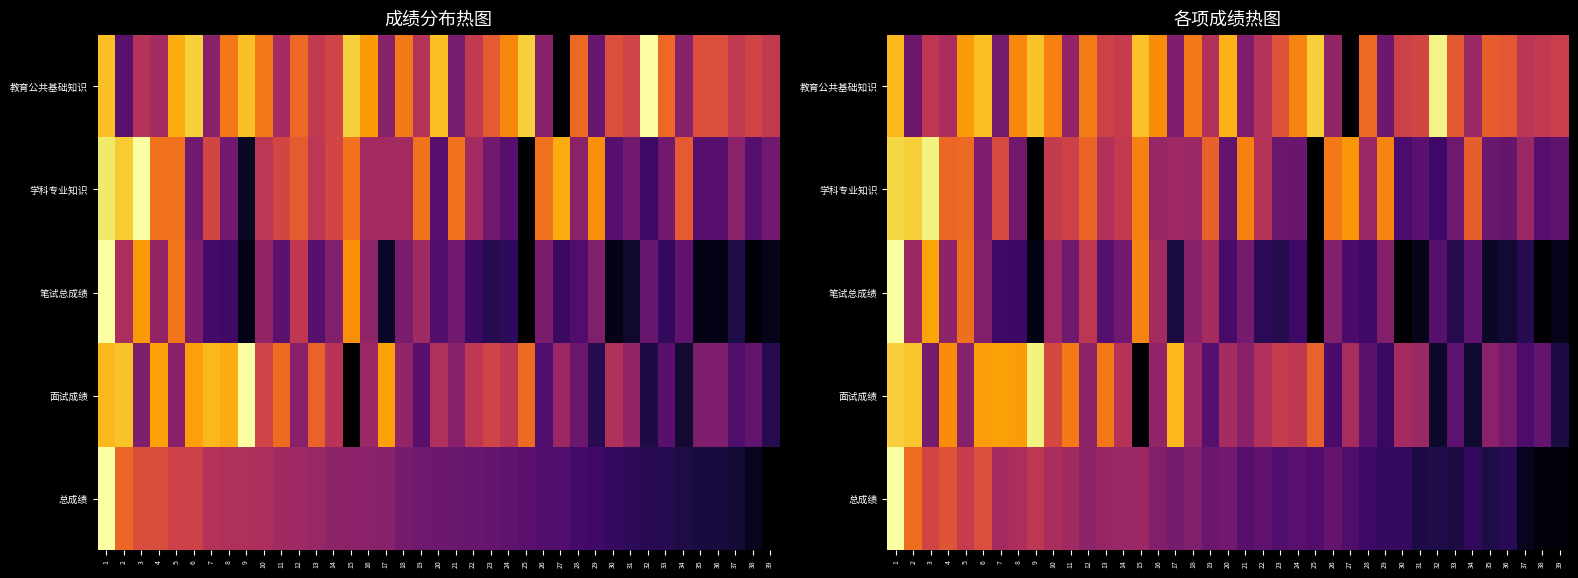

Which series has the largest range (max minus min)?

笔试总成绩